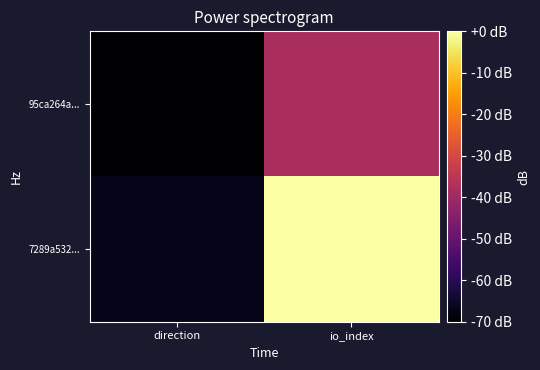

List the series in order of their peak value, highest first.

7289a532..., 95ca264a...